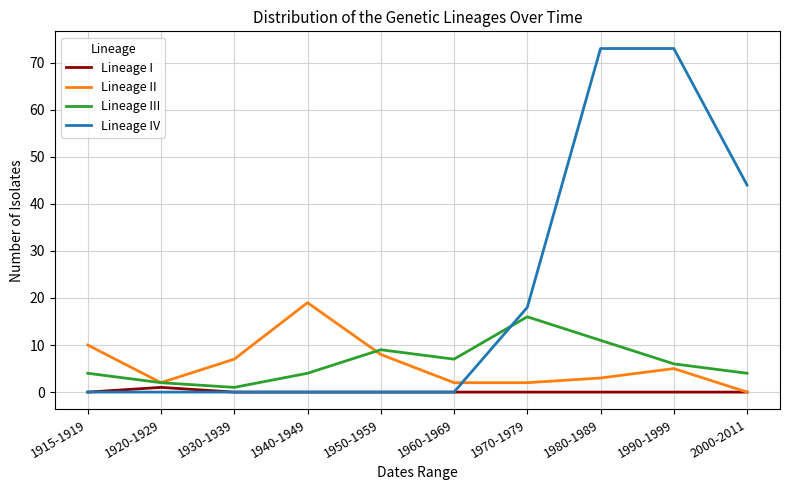

Rank the series at 1990-1999 from lowest to highest value.

Lineage I, Lineage II, Lineage III, Lineage IV